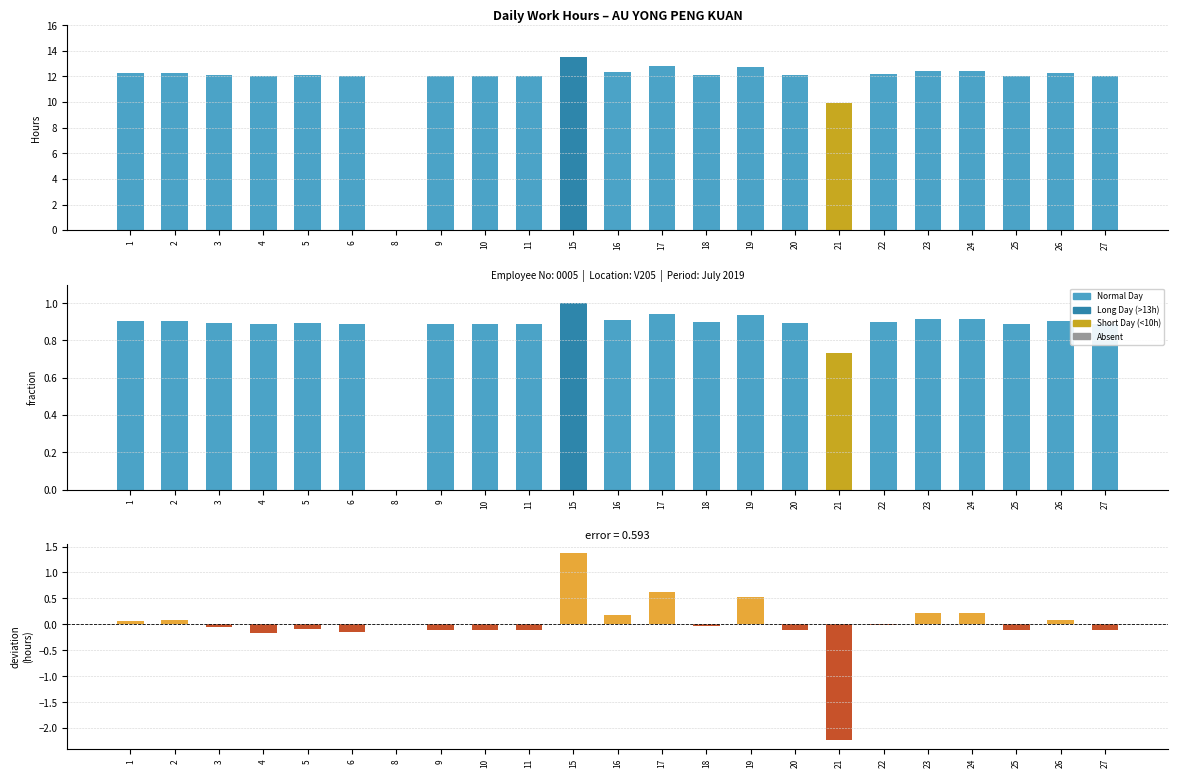

What is the sum of the Deviation from mean values at 16 and 21?

-2.0